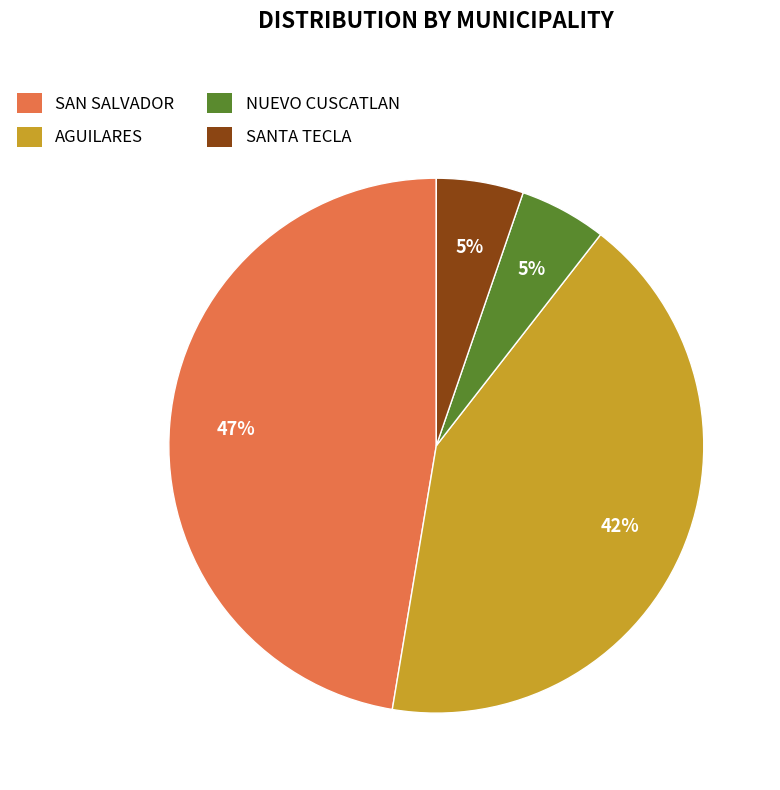

Is there a majority slice in this chart?

No